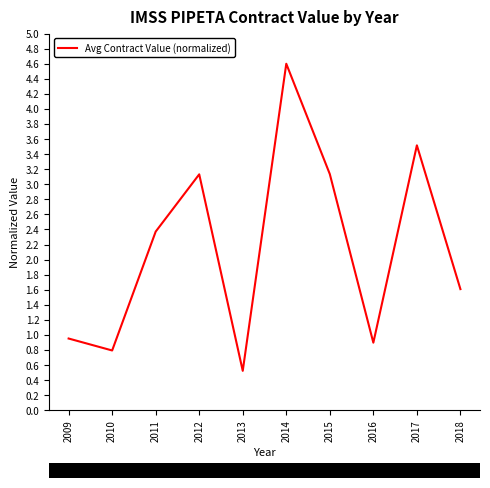

What is the change in value from 2011 to 2012?

+0.8